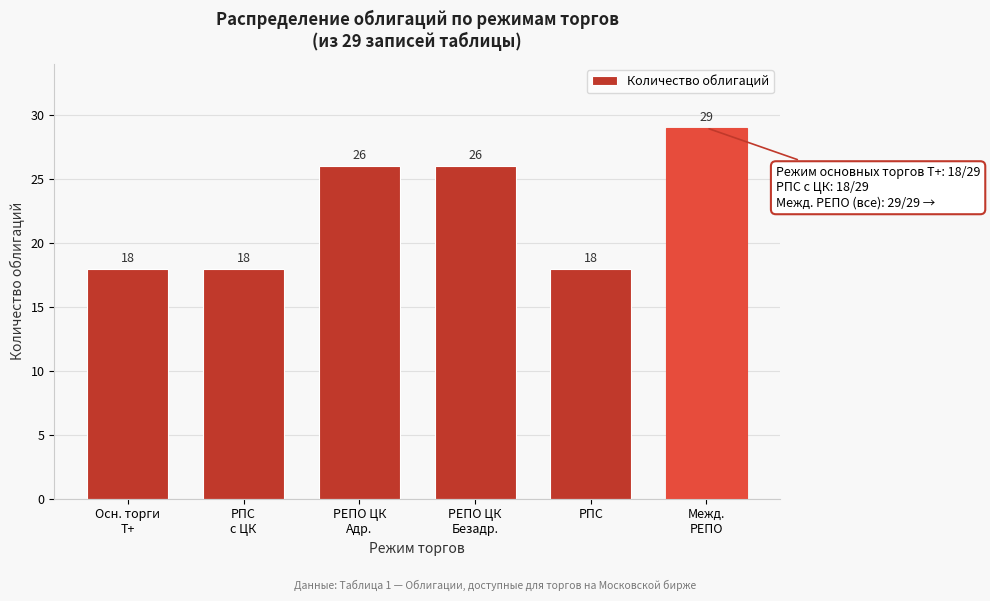

Reading right to left, transcribe all the data shown in this chart.

29	18	26	26	18	18